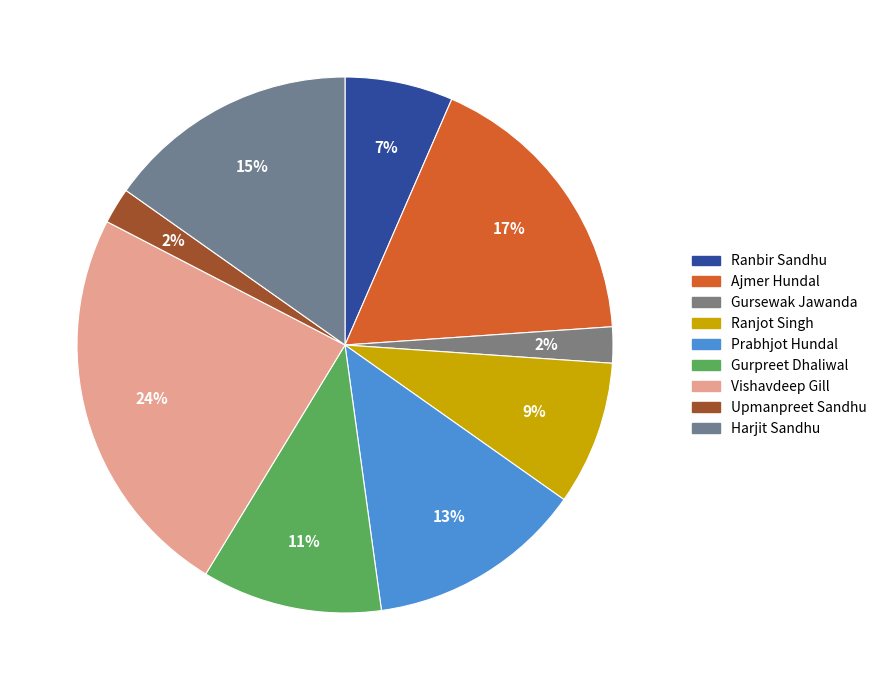

How many segments does this pie chart have?

9